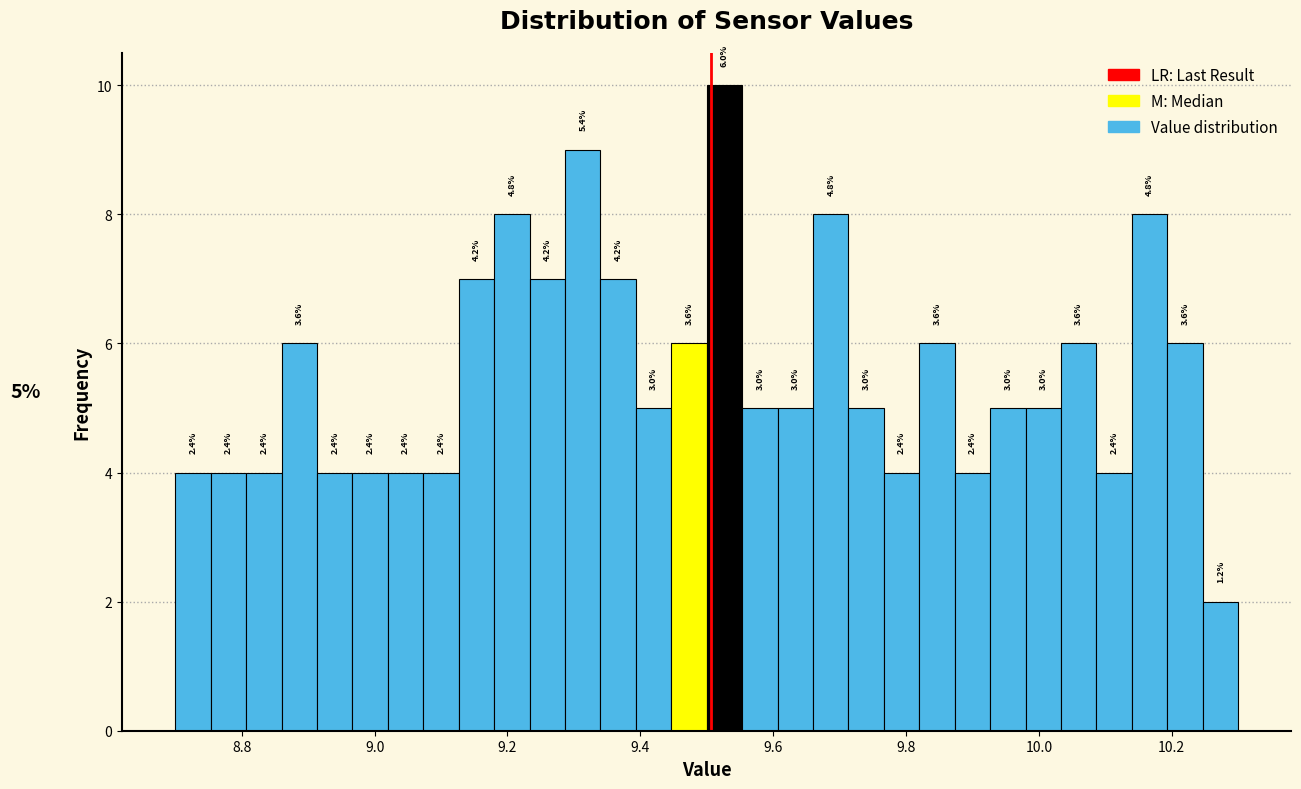

Read against the x-axis, roughly where is the centre of the tallest bar?

9.52